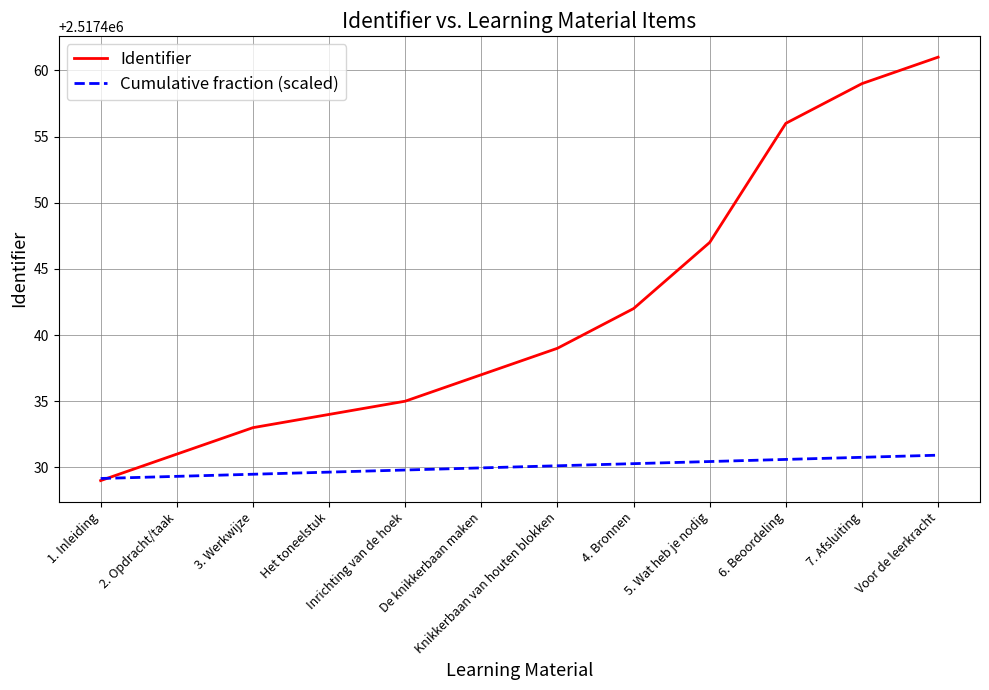

Reading left to right, extract all data points from this chart.

Identifier: 2517429.0	2517431.0	2517433.0	2517434.0	2517435.0	2517437.0	2517439.0	2517442.0	2517447.0	2517456.0	2517459.0	2517461.0
Cumulative fraction (scaled): 2517429.2	2517429.3	2517429.5	2517429.6	2517429.8	2517430.0	2517430.1	2517430.3	2517430.4	2517430.6	2517430.8	2517430.9